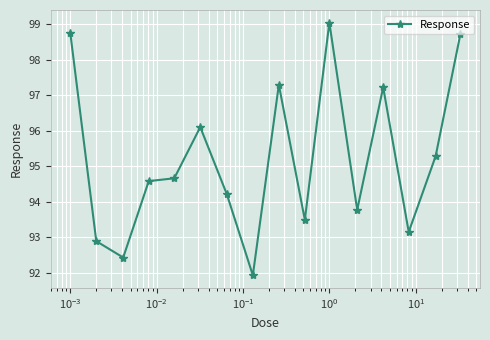

True or false: the data has more than 2 interior local peaks.

True